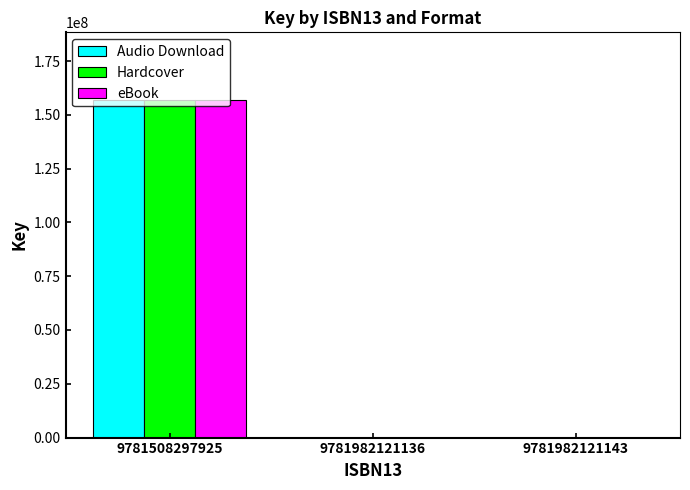

The value of Audio Download at 9781508297925 is 156941658. True or false?

True